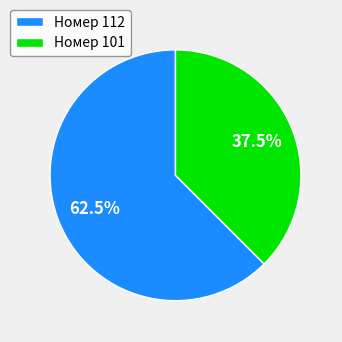

What portion of the pie excludes Номер 101?

62.5%